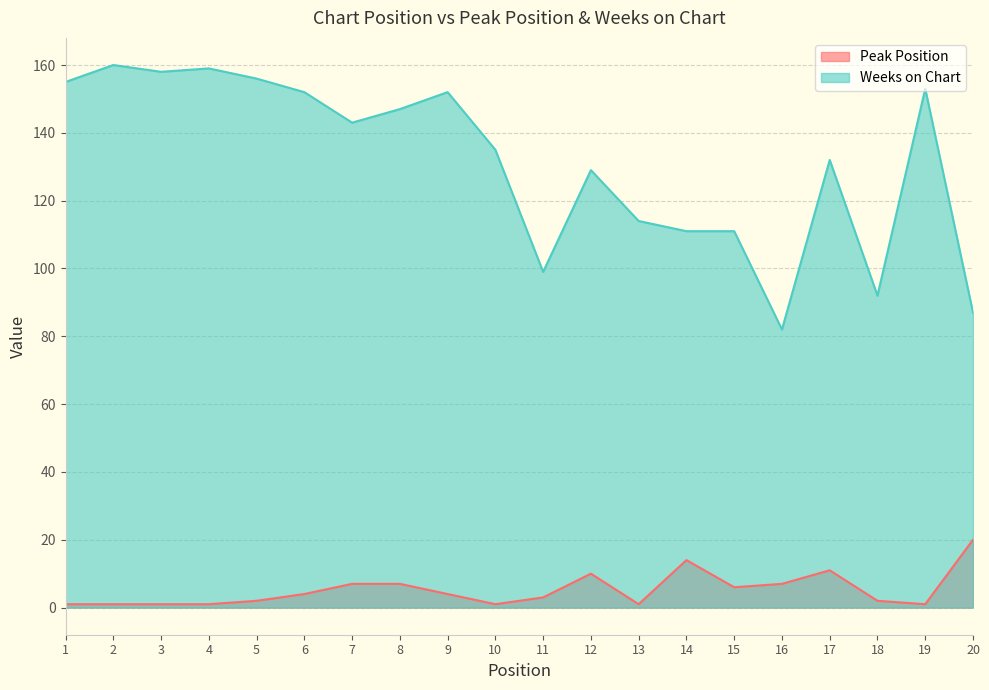

Which series has the largest total across all categories?

Weeks on Chart